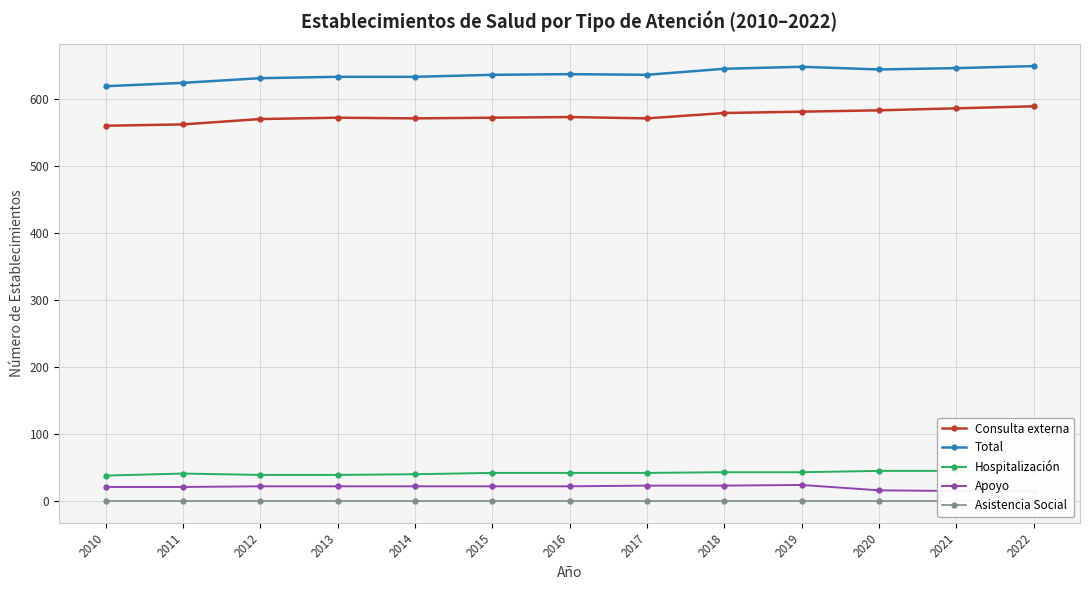

Rank the series by their maximum value, from highest to lowest.

Total, Consulta externa, Hospitalización, Apoyo, Asistencia Social